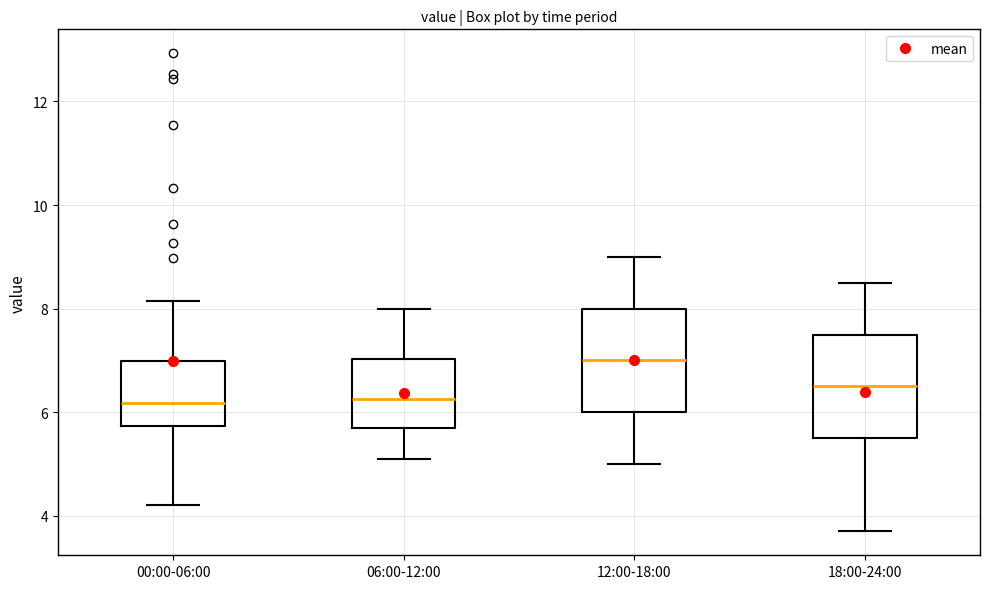

Reading left to right, read every box against the y-axis: the position of its median line, the range the box covers, and the ends of its whiskers. The values are not printed on the chart, so give them approximately, as read against the axis.

00:00-06:00: median 6.2, box 5.8 to 7.0, whiskers 4.2 to 8.2
06:00-12:00: median 6.2, box 5.8 to 7.0, whiskers 5.2 to 8.0
12:00-18:00: median 7.0, box 6.0 to 8.0, whiskers 5.0 to 9.0
18:00-24:00: median 6.6, box 5.6 to 7.6, whiskers 3.8 to 8.6